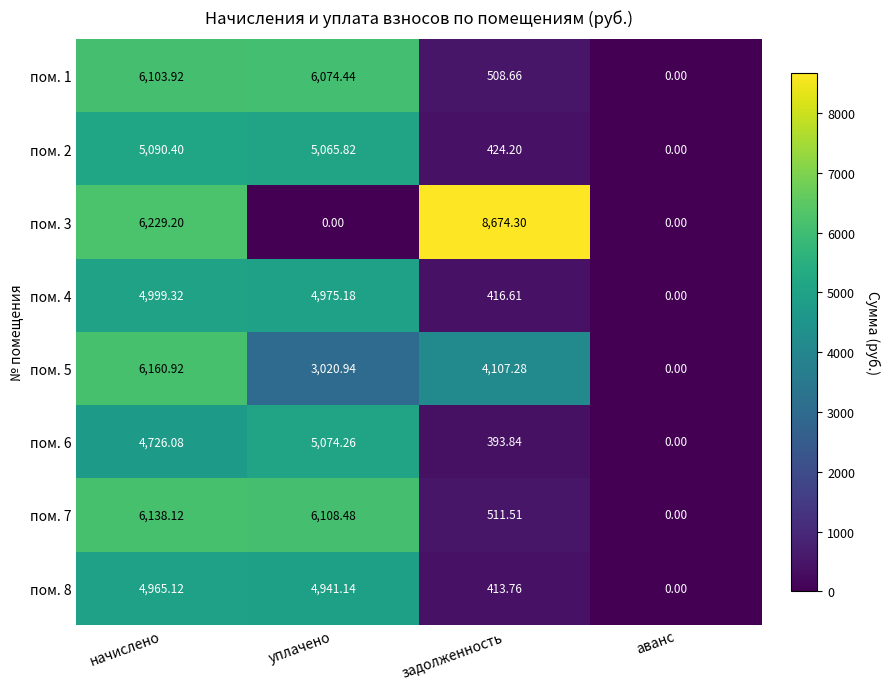

Rank the categories by пом. 4 value from highest to lowest.

начислено, уплачено, задолженность, аванс